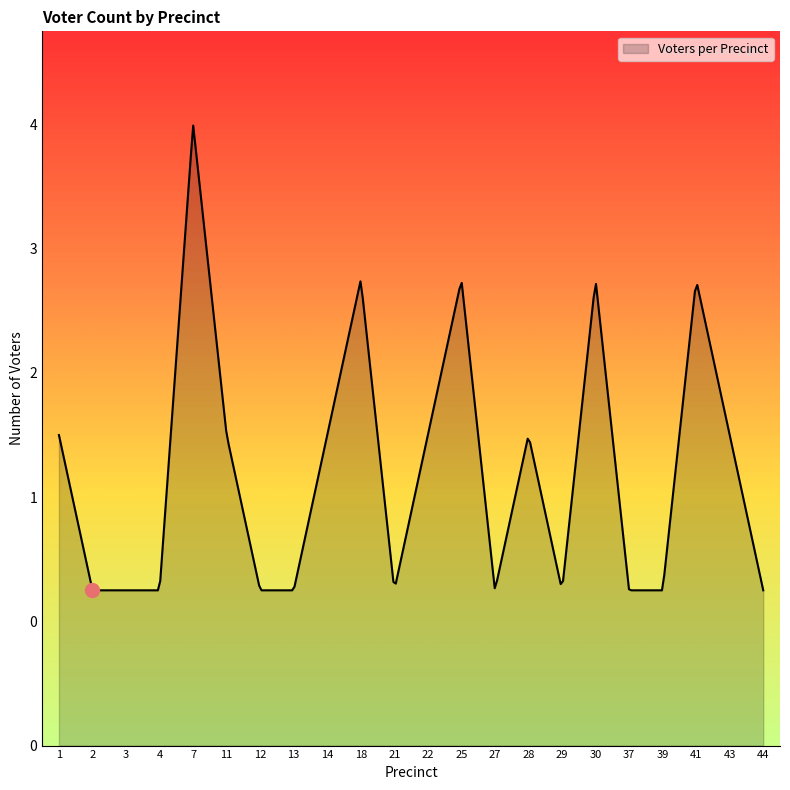

Is this an area chart (filled region under the line)?

Yes